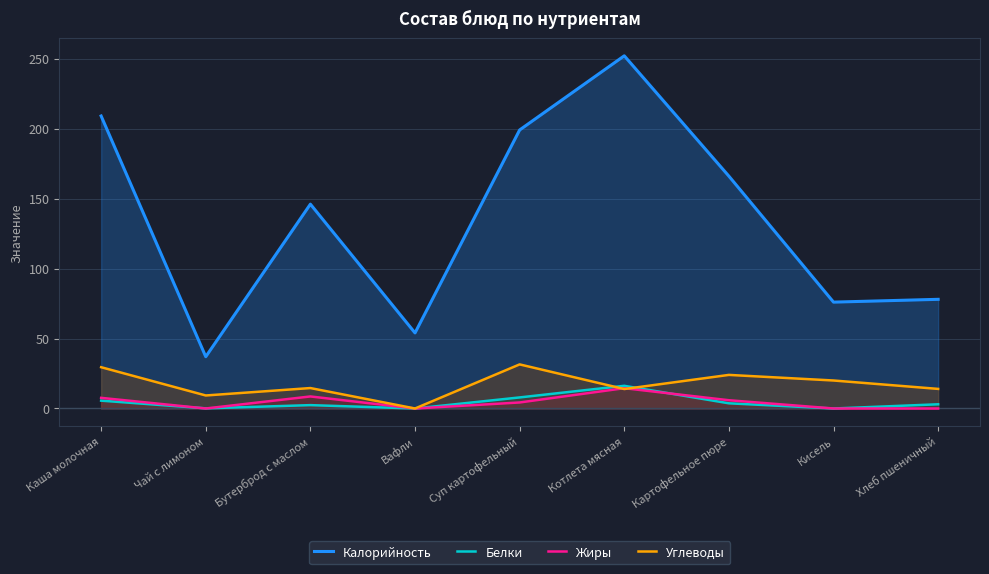

What is the difference between the highest and lowest values at Чай с лимоном?

37.0